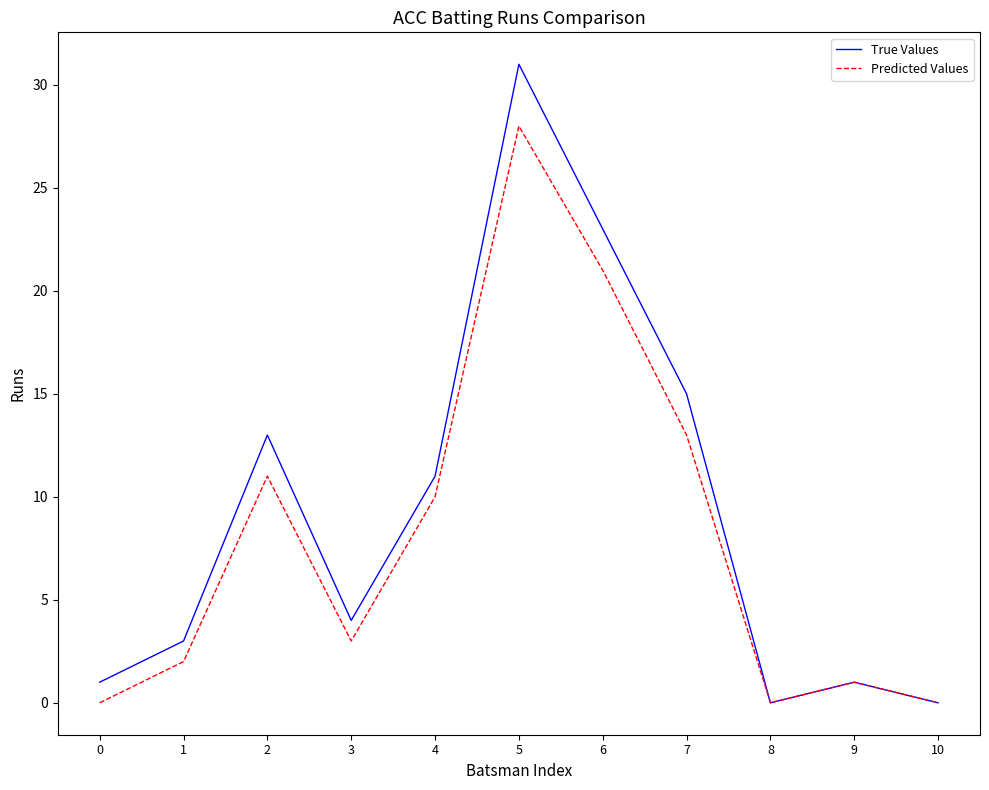

The value of True Values at 7 is 15. True or false?

True